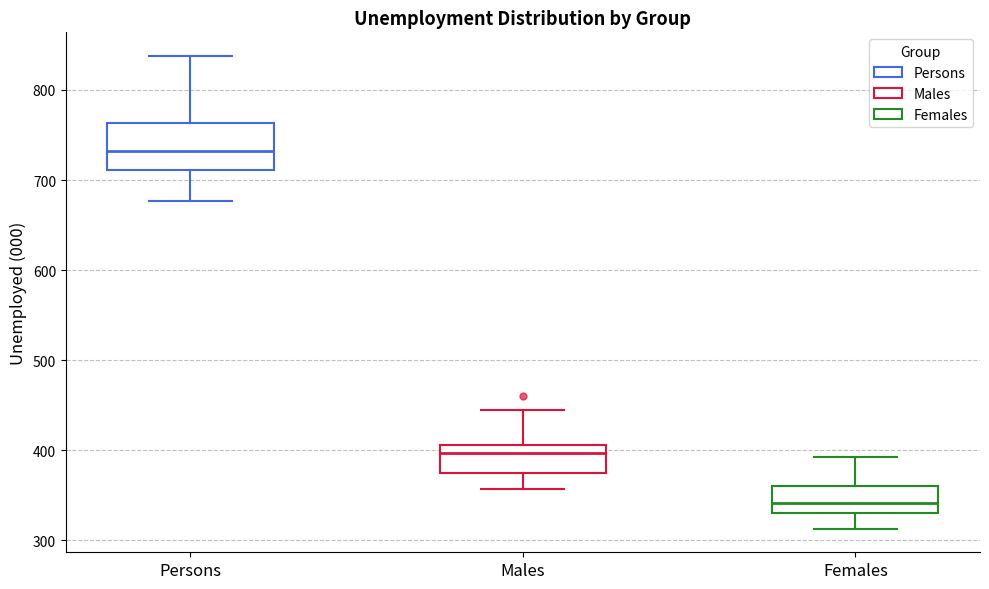

Which box's median line is the highest?

Persons